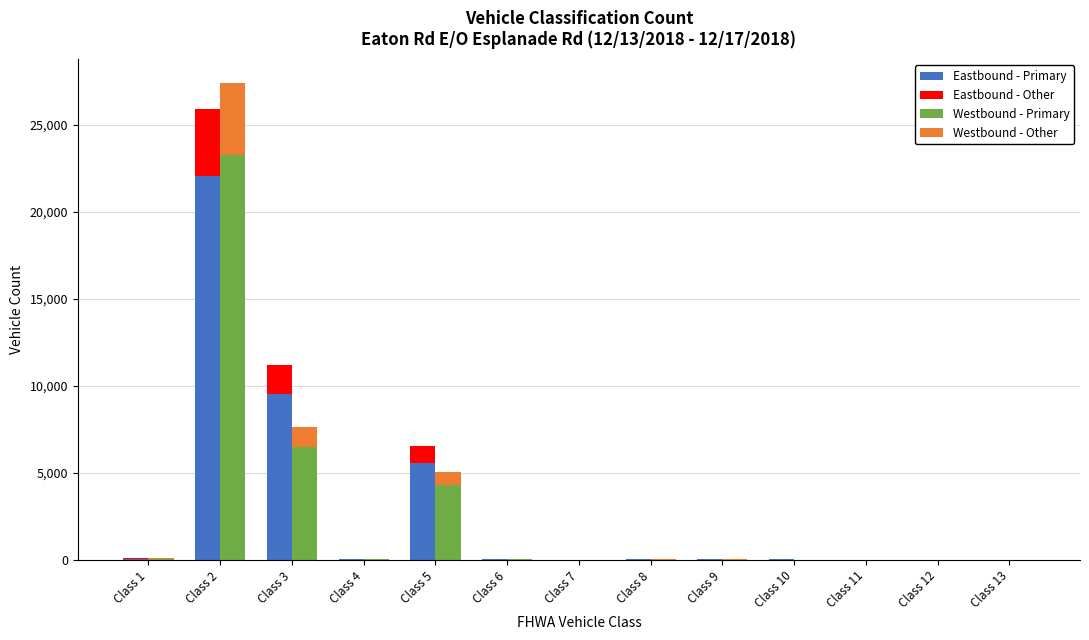

What is the total value across all series at Class 8?

69